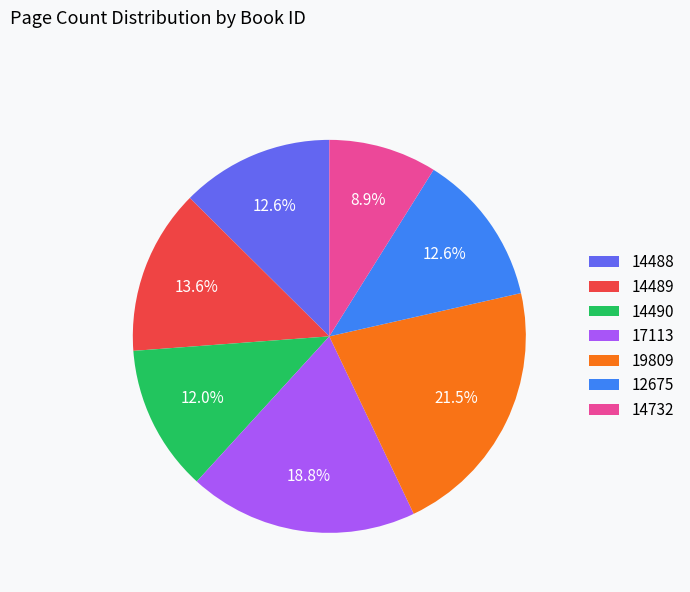

Does 14732 represent more than half of the total?

No